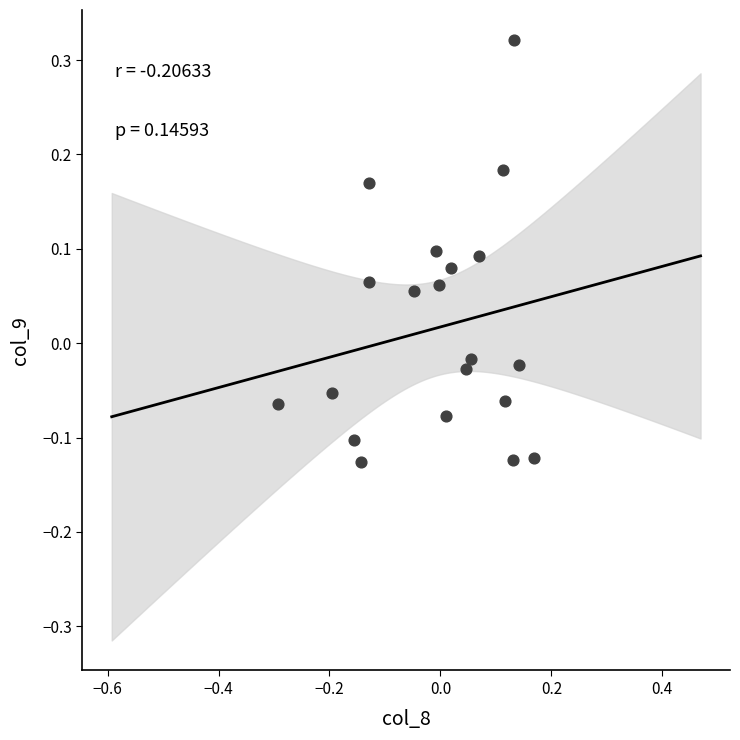

What is the range of Y values (max minus min)?

0.4